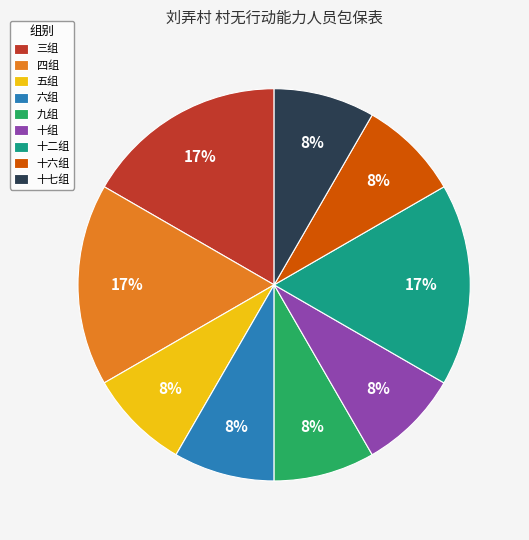

Does any single category account for the majority?

No